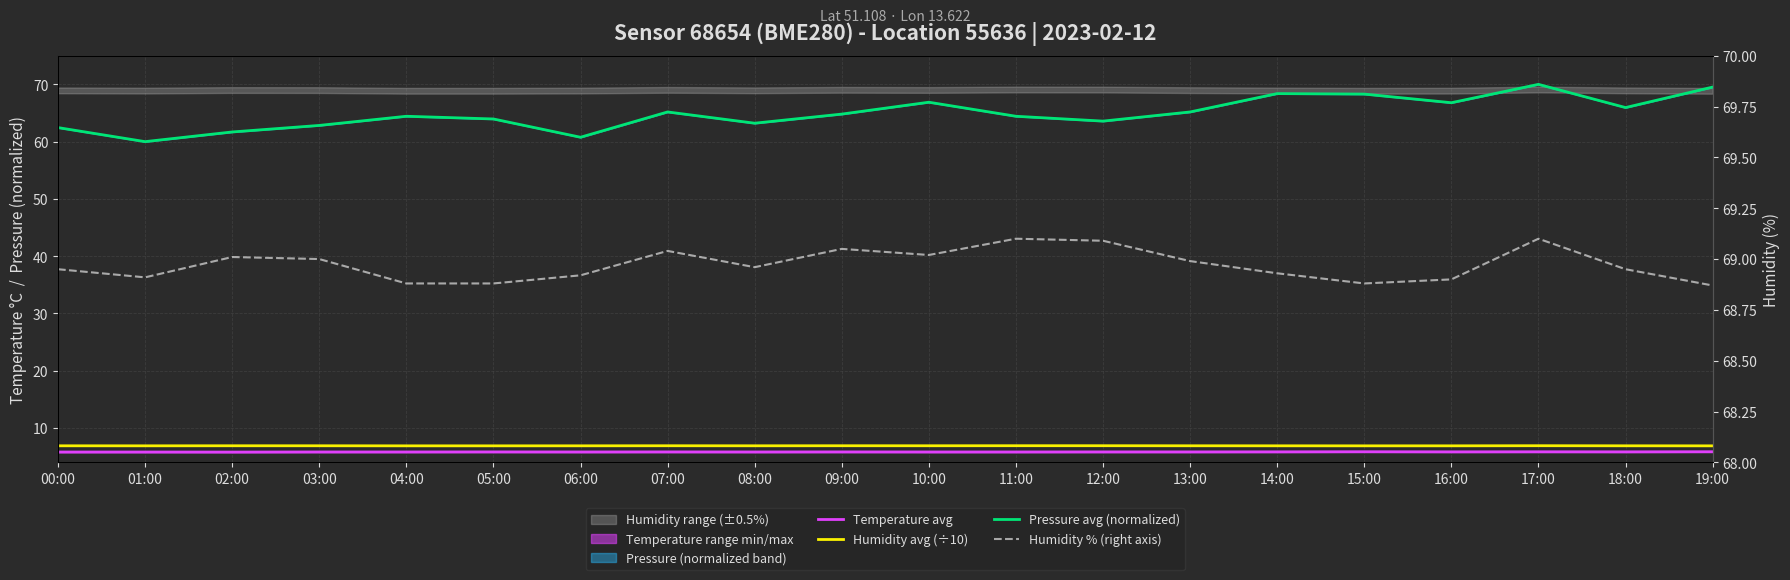

Which series has the widest spread of values?

Pressure avg (normalized)